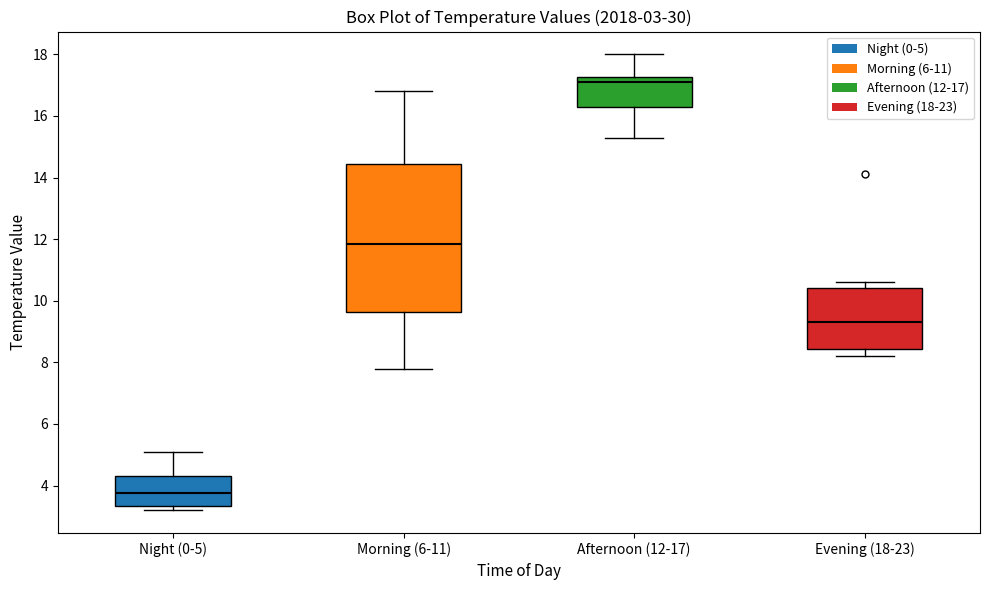

Which box's median line is the lowest?

Night (0-5)